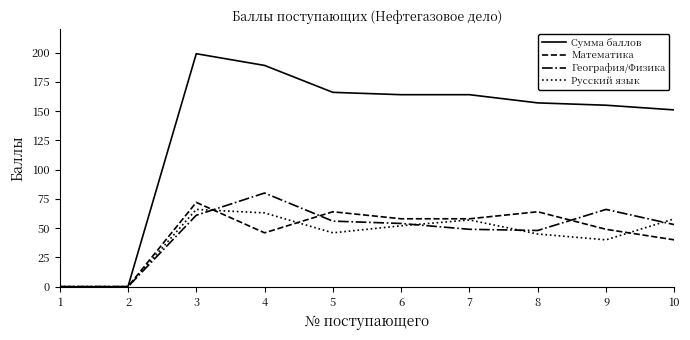

Is this an area chart (filled region under the line)?

No